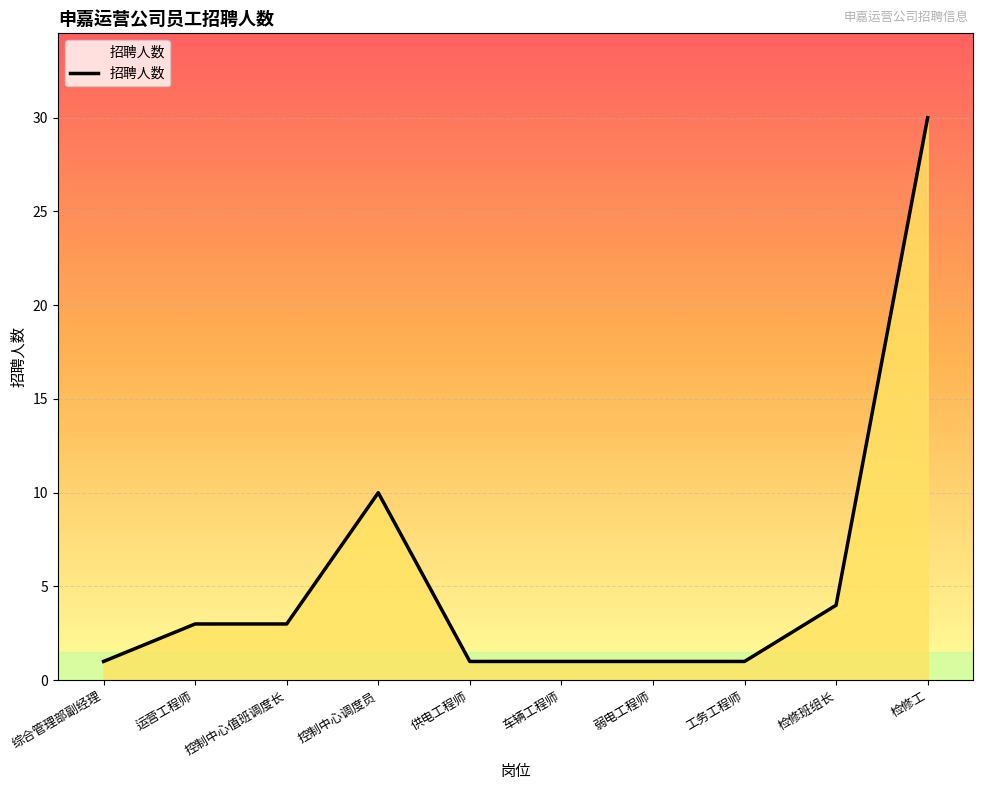

Where is the data nearest to the value 15?

控制中心调度员